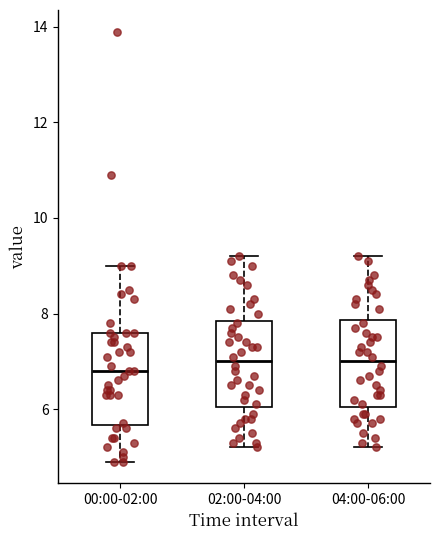

Reading left to right, read every box against the y-axis: the position of its median line, the range the box covers, and the ends of its whiskers. The values are not printed on the chart, so give them approximately, as read against the axis.

00:00-02:00: median 6.8, box 5.6 to 7.6, whiskers 5.0 to 9.0
02:00-04:00: median 7.0, box 6.0 to 7.8, whiskers 5.2 to 9.2
04:00-06:00: median 7.0, box 6.0 to 7.8, whiskers 5.2 to 9.2